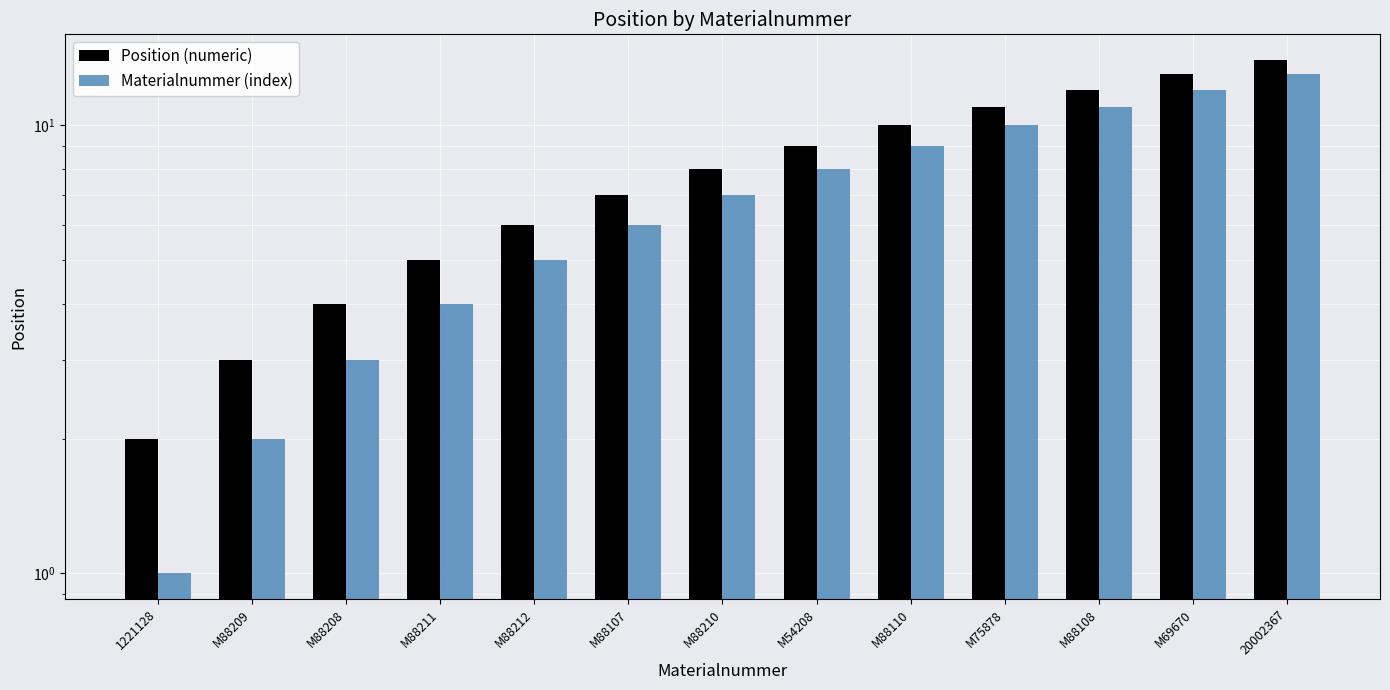

The value of Position (numeric) at M88211 is 5. True or false?

True